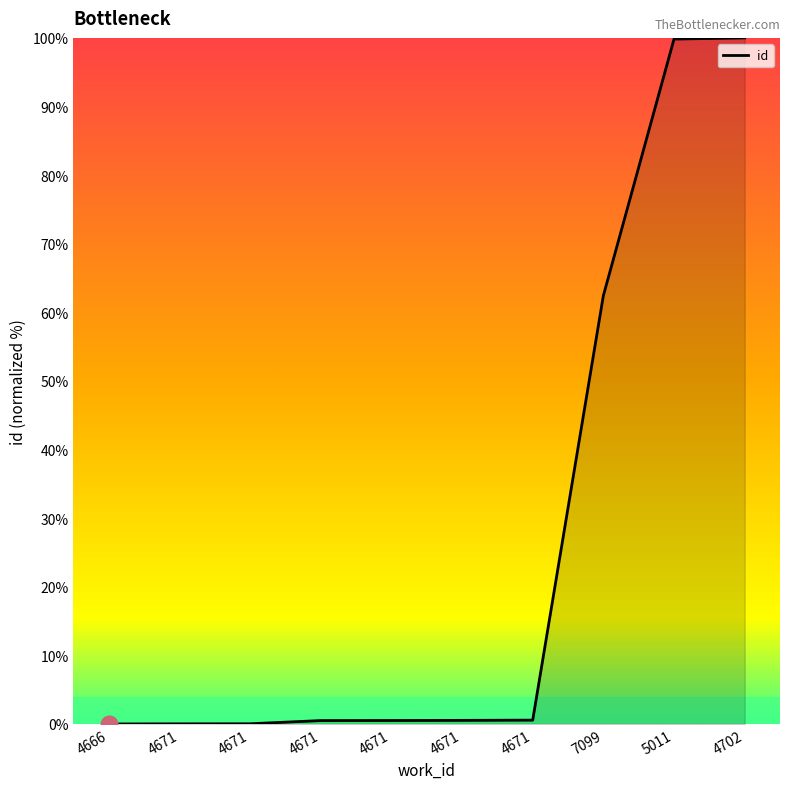

Is this an area chart (filled region under the line)?

Yes